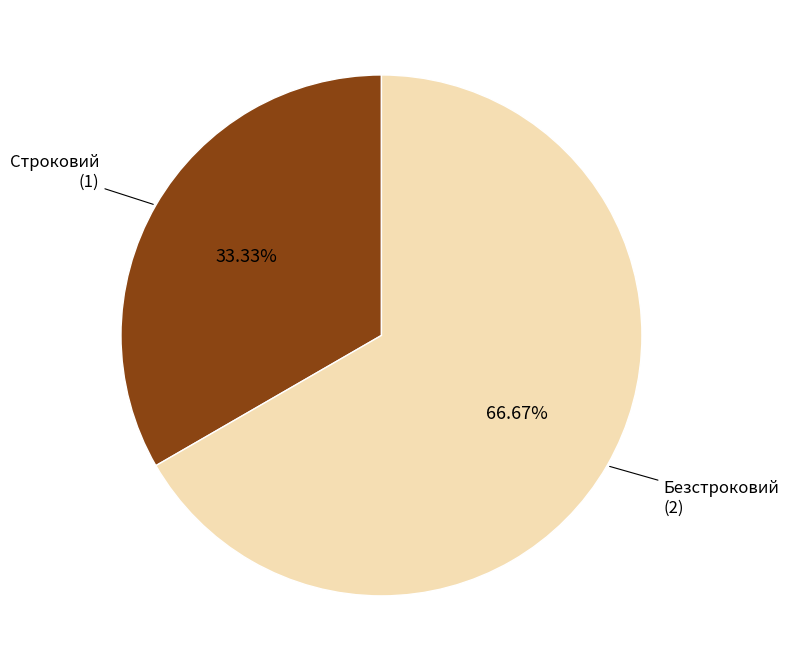

True or false: Строковий accounts for 21% of the total.

False